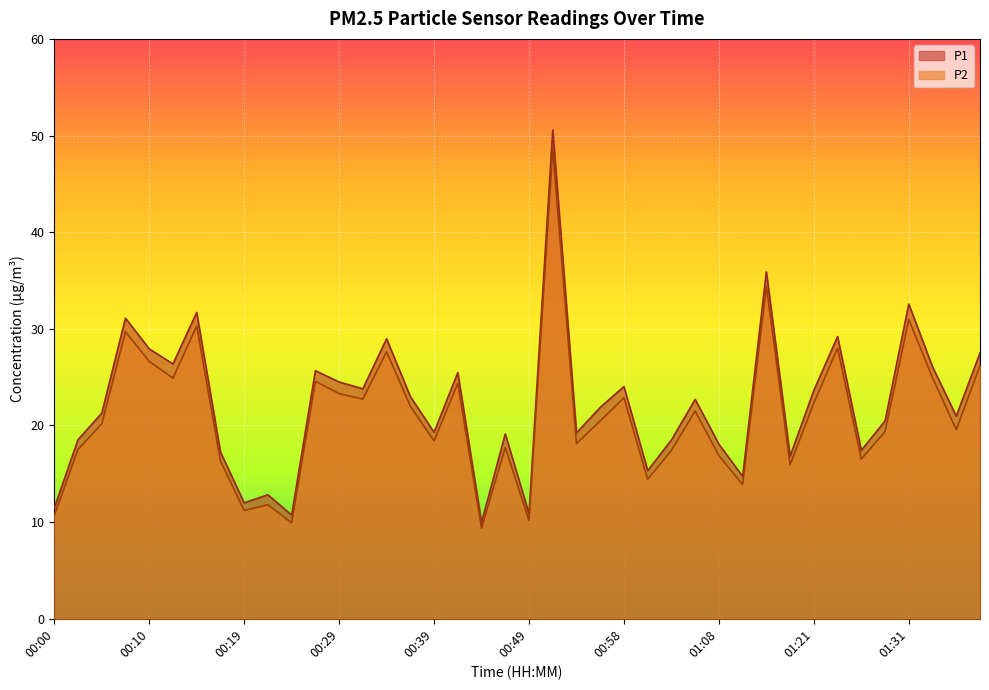

Which category has the highest value across all series?

00:51